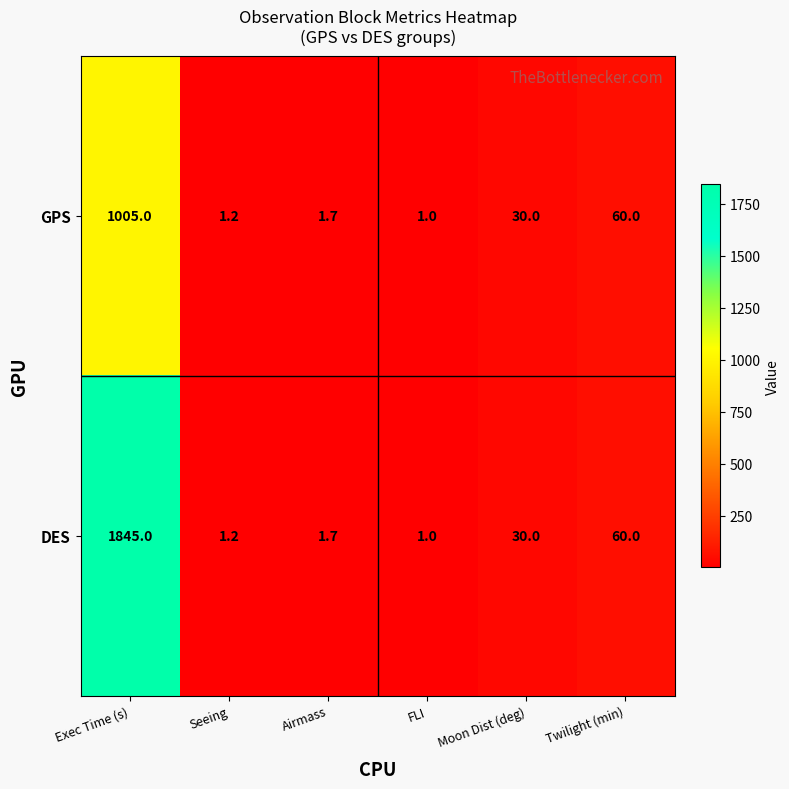

What is the sum of all GPS values?

1098.9